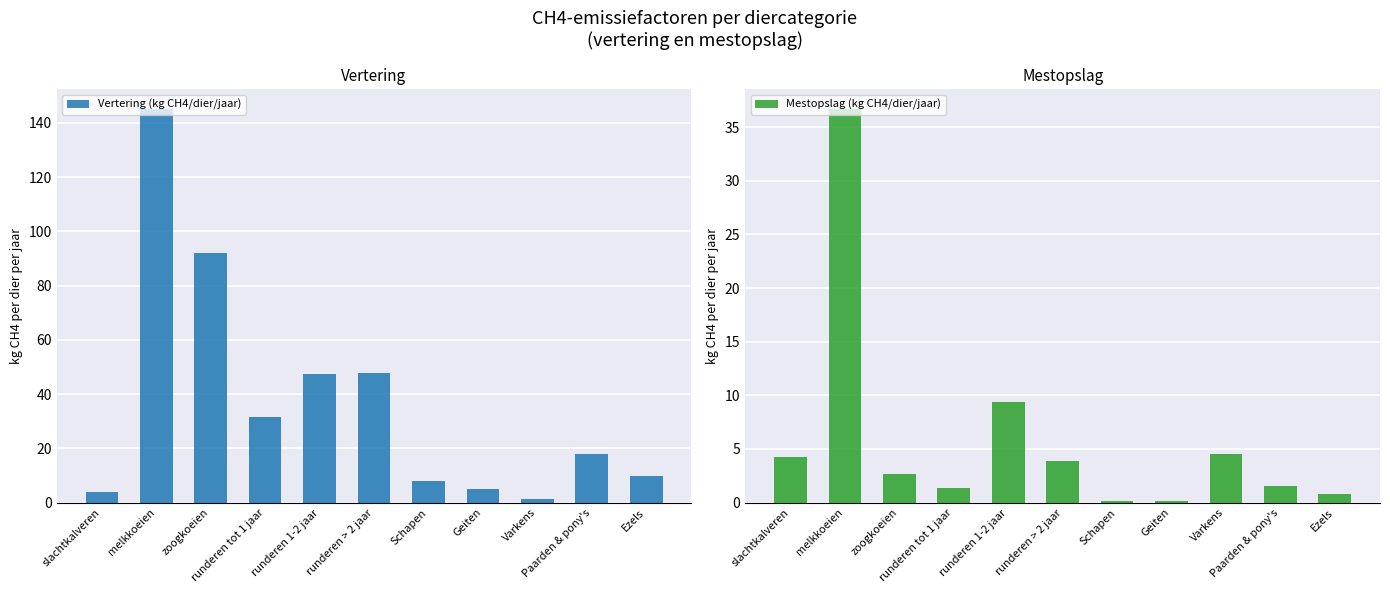

What is the minimum value shown in the chart?

0.1